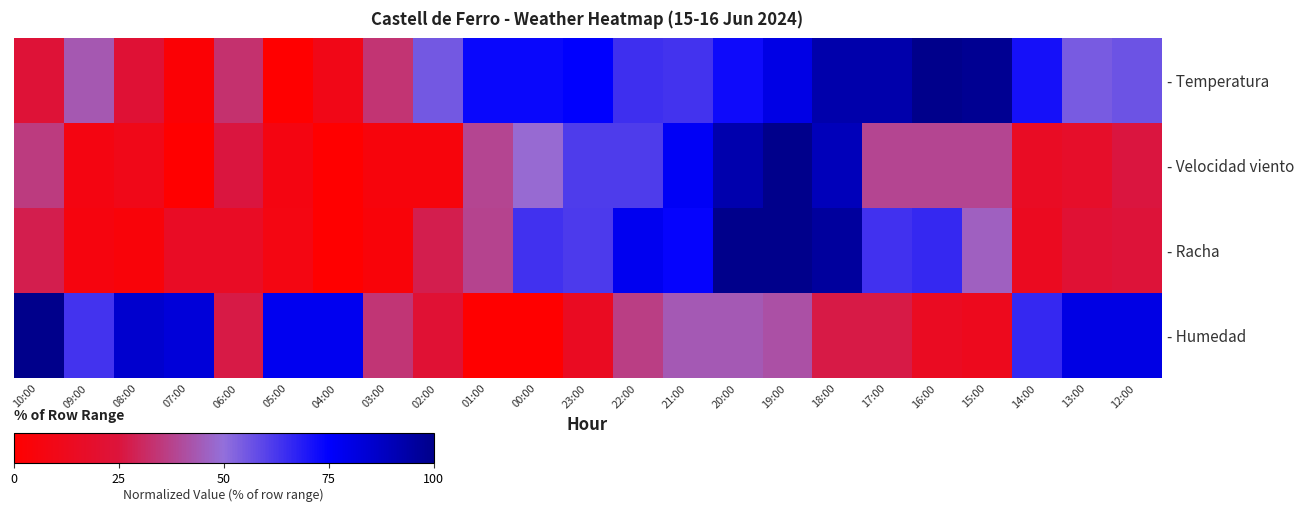

Reading left to right, transcribe all the data shown in this chart.

- Temperatura: 10:00=23.2	09:00=43.7	08:00=22.3	07:00=2.7	06:00=33.0	05:00=0.0	04:00=9.8	03:00=33.9	02:00=55.4	01:00=73.2	00:00=73.2	23:00=75.0	22:00=64.3	21:00=63.4	20:00=72.3	19:00=80.4	18:00=92.9	17:00=92.9	16:00=100.0	15:00=98.2	14:00=71.4	13:00=54.5	12:00=56.3
- Velocidad viento: 10:00=35.9	09:00=7.7	08:00=10.3	07:00=0.0	06:00=25.6	05:00=7.7	04:00=0.0	03:00=5.1	02:00=5.1	01:00=38.5	00:00=48.7	23:00=61.5	22:00=61.5	21:00=76.9	20:00=92.3	19:00=100.0	18:00=89.7	17:00=38.5	16:00=38.5	15:00=38.5	14:00=15.4	13:00=17.9	12:00=25.6
- Racha: 10:00=28.0	09:00=6.0	08:00=4.0	07:00=16.0	06:00=16.0	05:00=8.0	04:00=0.0	03:00=4.0	02:00=28.0	01:00=38.0	00:00=64.0	23:00=62.0	22:00=78.0	21:00=74.0	20:00=100.0	19:00=100.0	18:00=96.0	17:00=64.0	16:00=66.0	15:00=46.0	14:00=14.0	13:00=22.0	12:00=24.0
- Humedad: 10:00=100.0	09:00=63.4	08:00=85.4	07:00=82.9	06:00=26.8	05:00=78.0	04:00=78.0	03:00=34.1	02:00=22.0	01:00=0.0	00:00=0.0	23:00=14.6	22:00=36.6	21:00=43.9	20:00=43.9	19:00=41.5	18:00=26.8	17:00=26.8	16:00=14.6	15:00=12.2	14:00=65.9	13:00=80.5	12:00=80.5